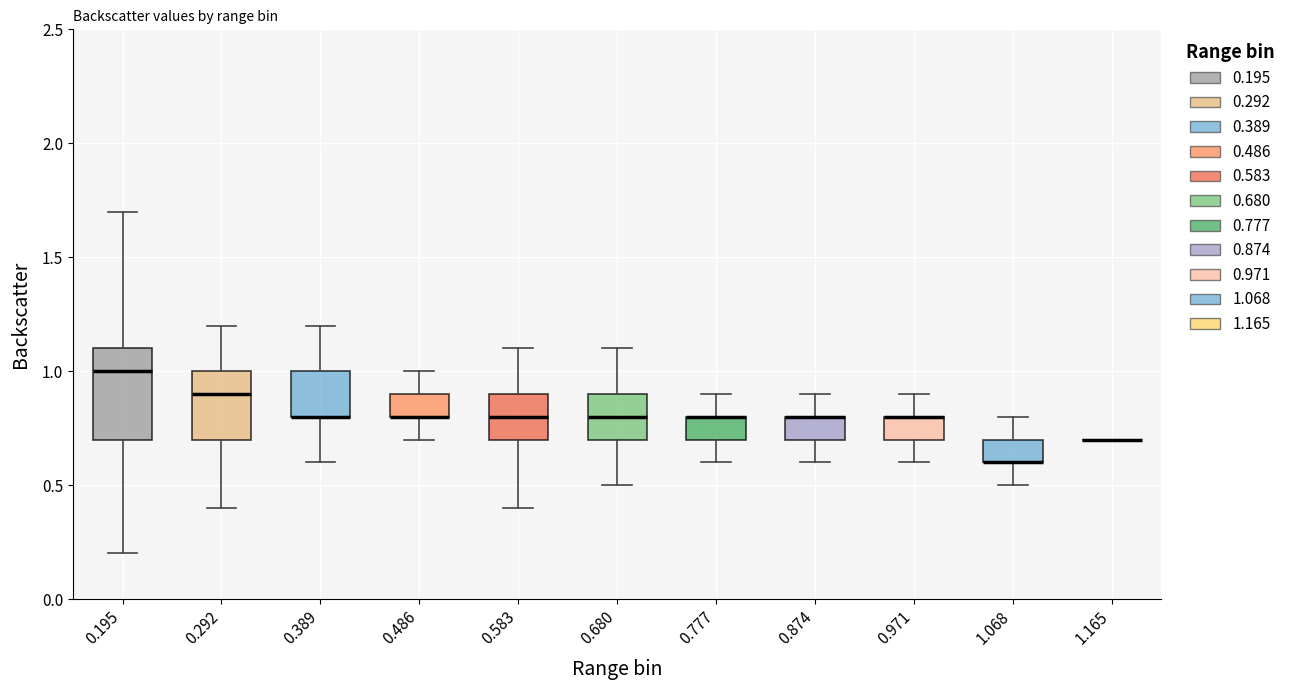

Which box is the tallest, from its lower edge to its upper edge?

0.195